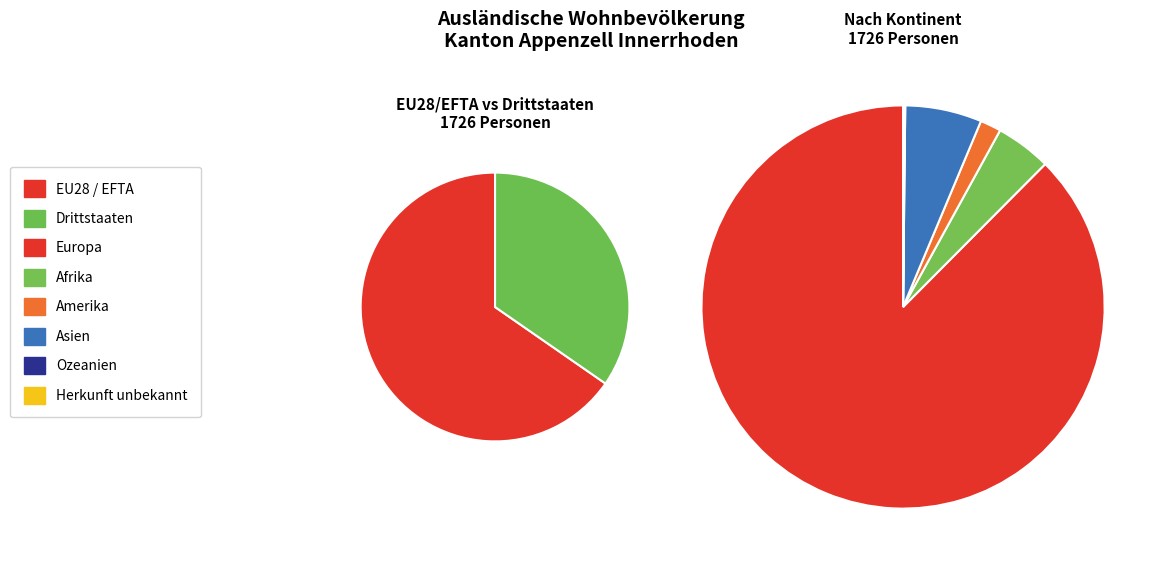

What portion of the pie excludes Asien?

93.9%